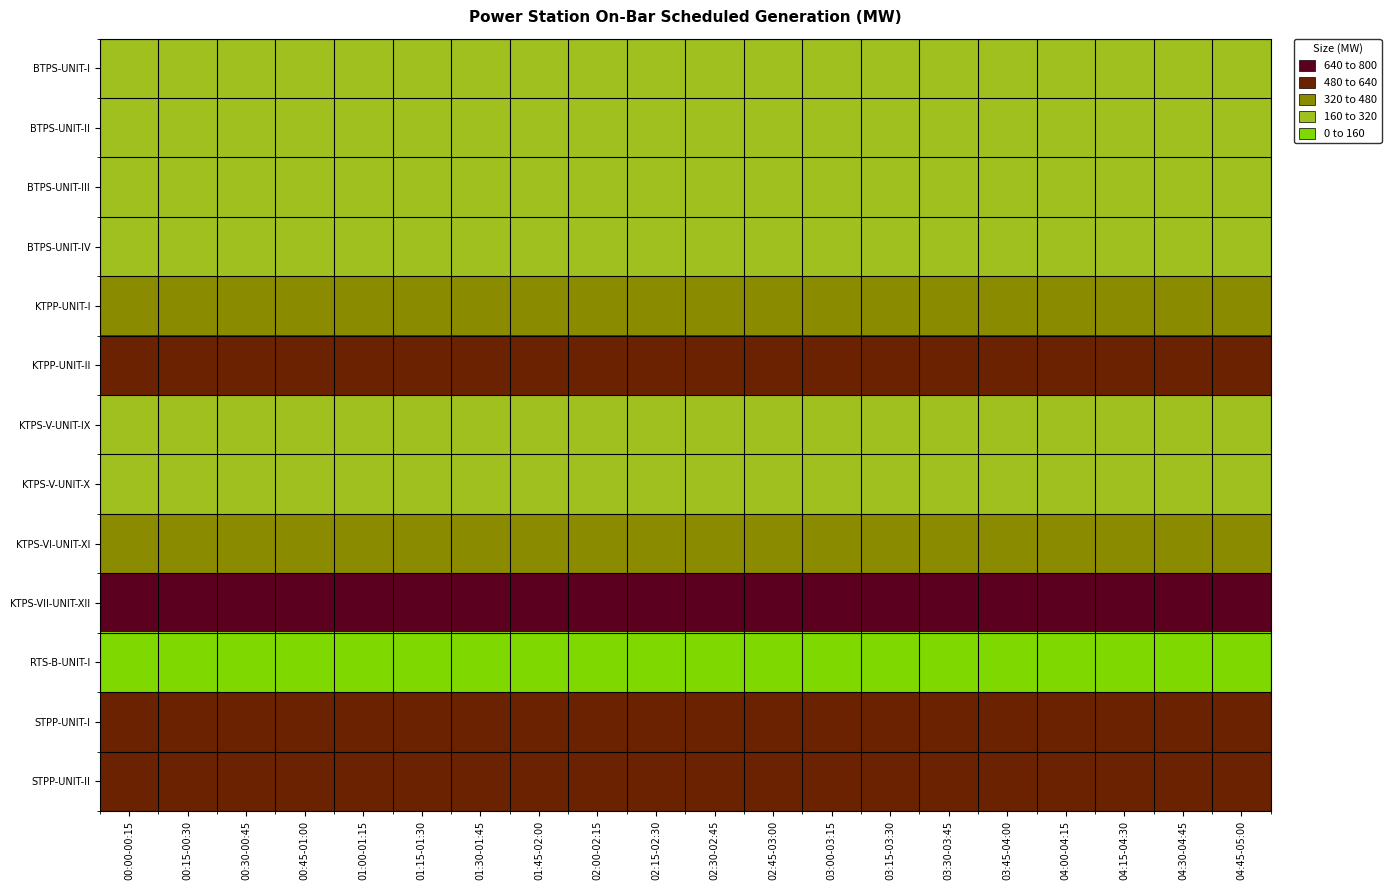

List the series in order of their peak value, highest first.

KTPS-VII-UNIT-XII, KTPP-UNIT-II, STPP-UNIT-I, STPP-UNIT-II, KTPP-UNIT-I, KTPS-VI-UNIT-XI, KTPS-V-UNIT-IX, BTPS-UNIT-III, BTPS-UNIT-IV, BTPS-UNIT-I, BTPS-UNIT-II, KTPS-V-UNIT-X, RTS-B-UNIT-I